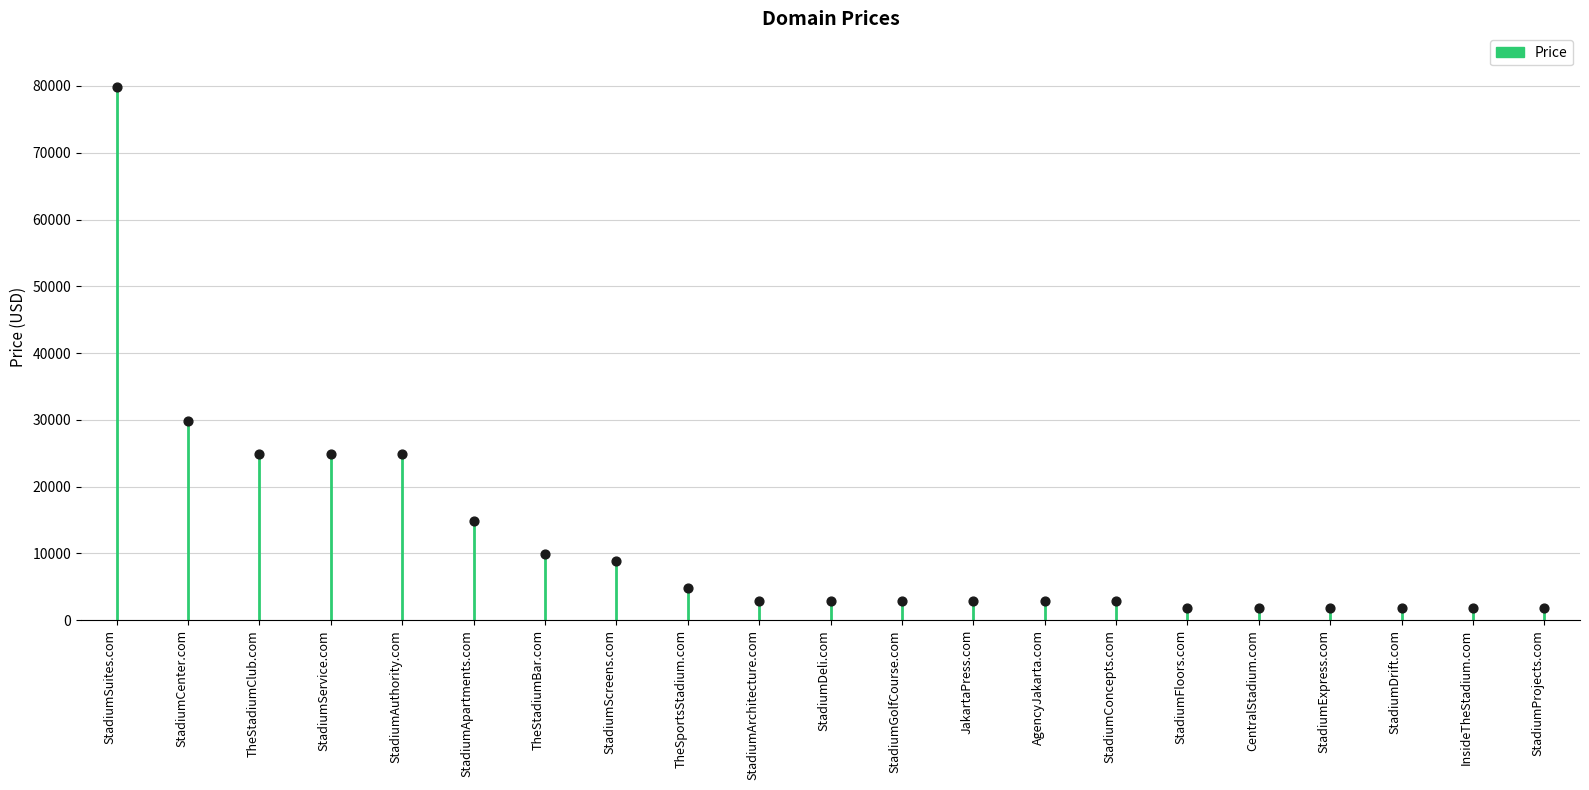

What is the change in value from StadiumCenter.com to StadiumConcepts.com?

-27000